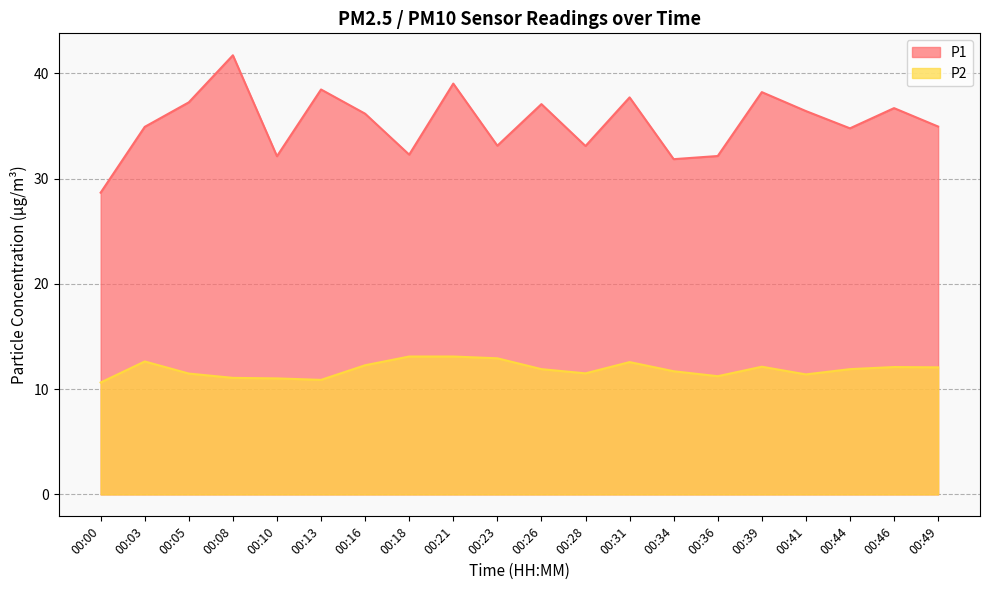

True or false: P1 has more than 1 interior local peaks.

True